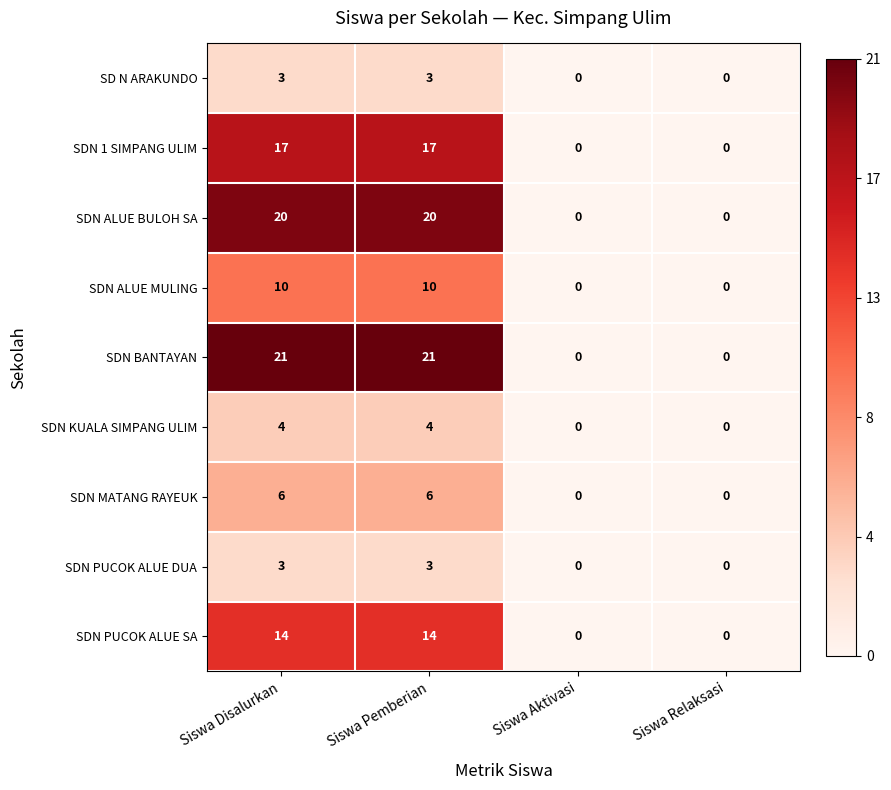

The value of SDN MATANG RAYEUK at Siswa Disalurkan is 6. True or false?

True